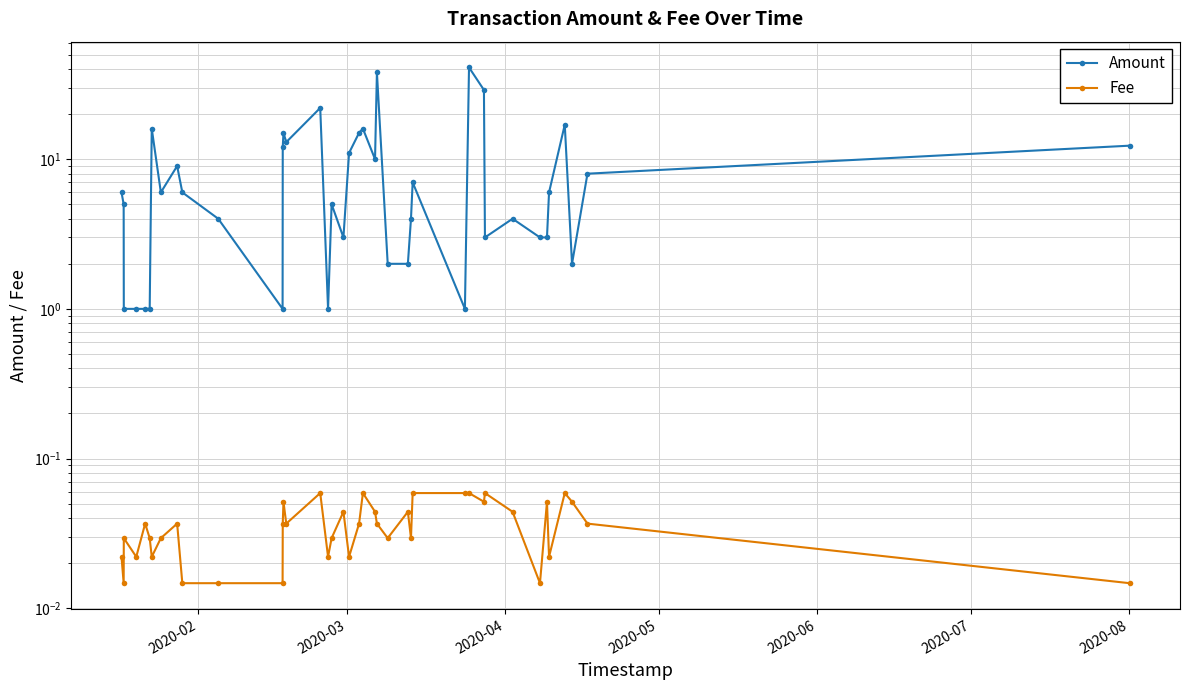

True or false: Amount and Fee intersect in this chart.

False